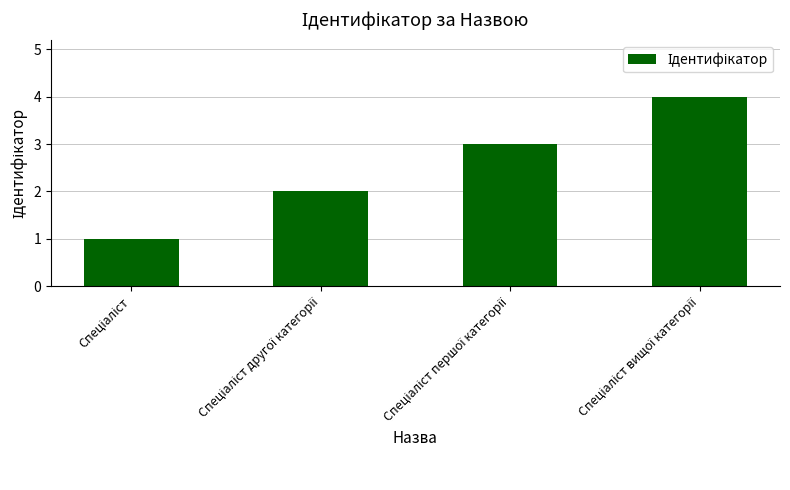

What is the maximum value shown in the chart?

4